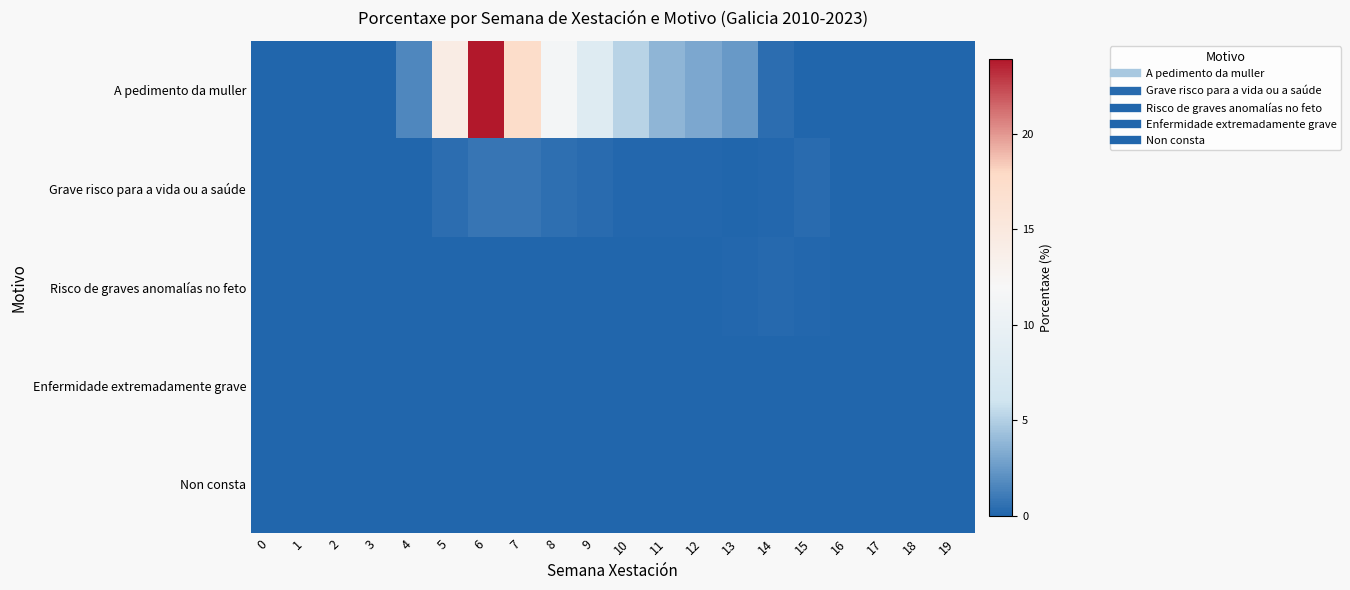

At how many categories does at least one series exceed 22?

1